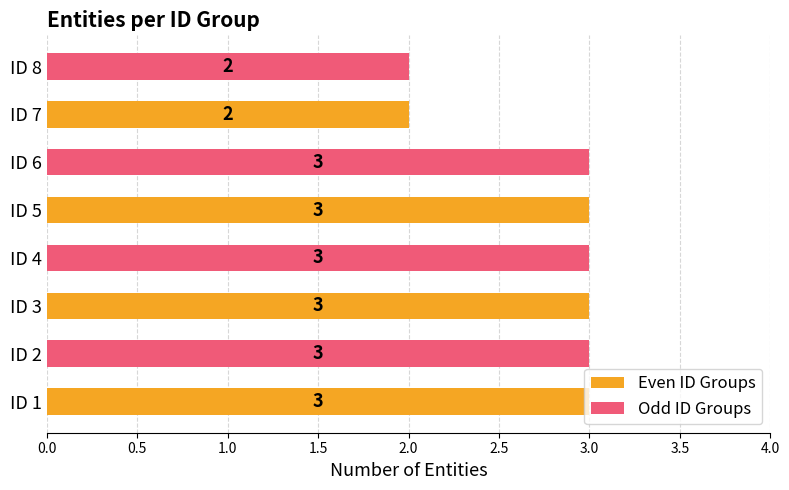

What is the sum of all Odd ID Groups values?

11